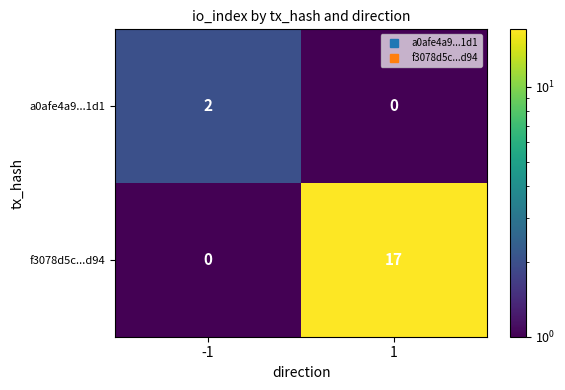

What is the sum of the f3078d5c...d94 values at -1 and 1?

17